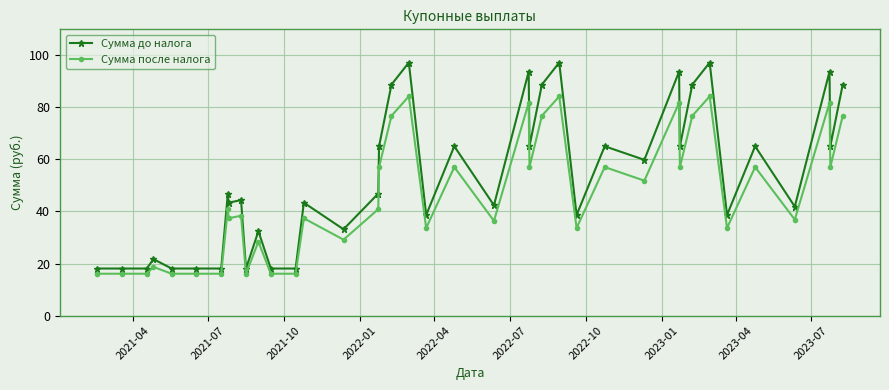

True or false: Сумма до налога and Сумма после налога intersect in this chart.

False